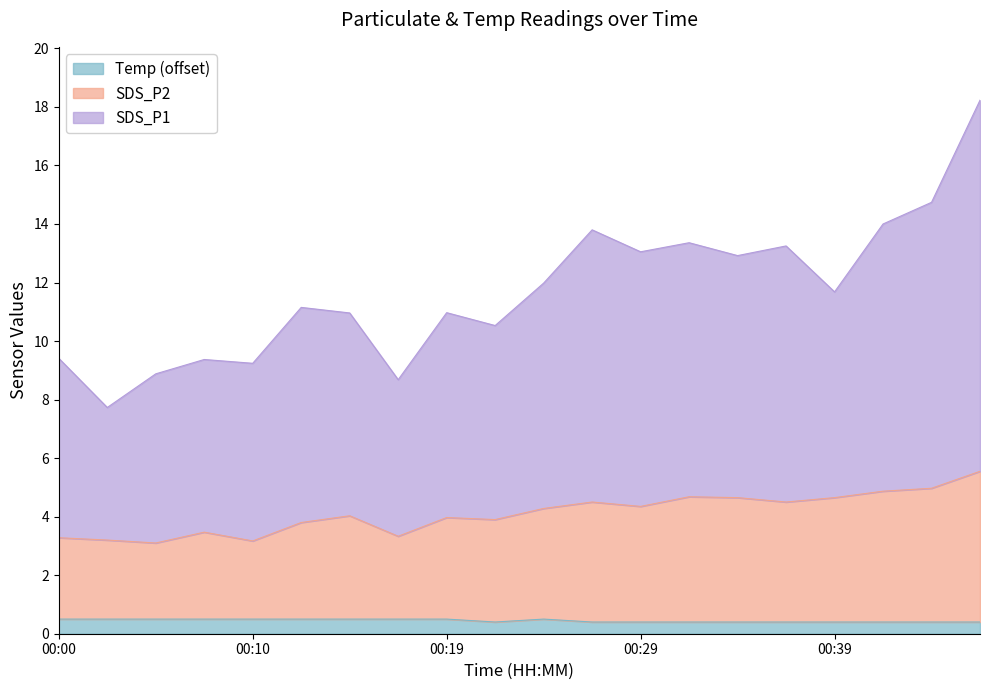

How many lines are shown in the chart?

3